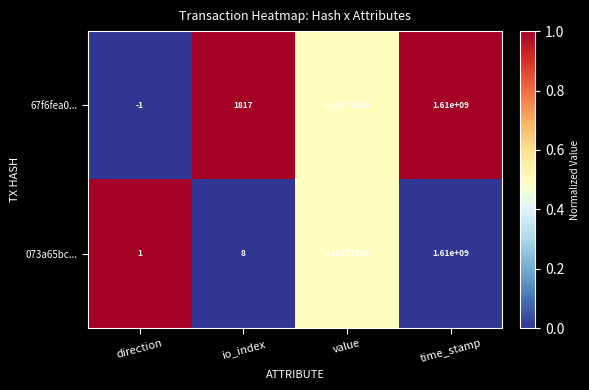

Is the value of 67f6fea0... at value greater than the value of 073a65bc... at time_stamp?

No